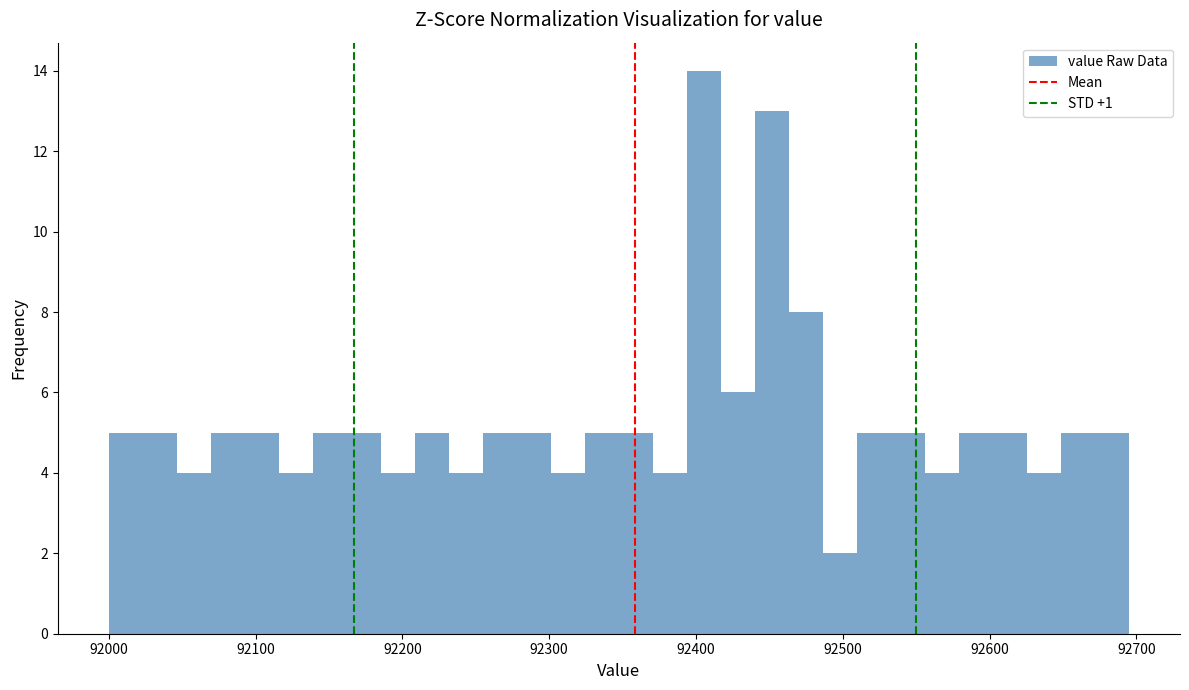

Around what value on the x-axis is the tallest bar? Give the approximate position of its centre, as read against the axis.

92410